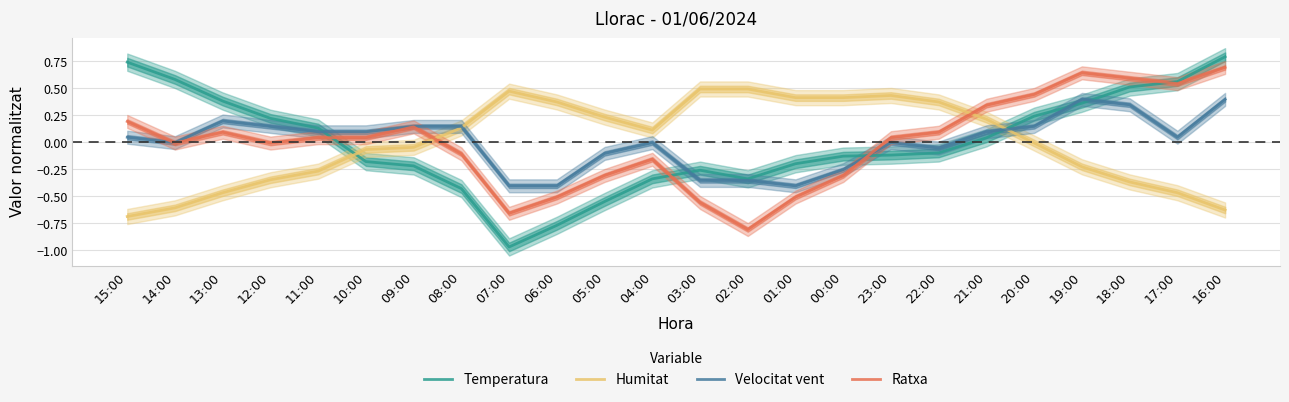

What are all the series names shown in the legend?

Temperatura, Humitat, Velocitat vent, Ratxa